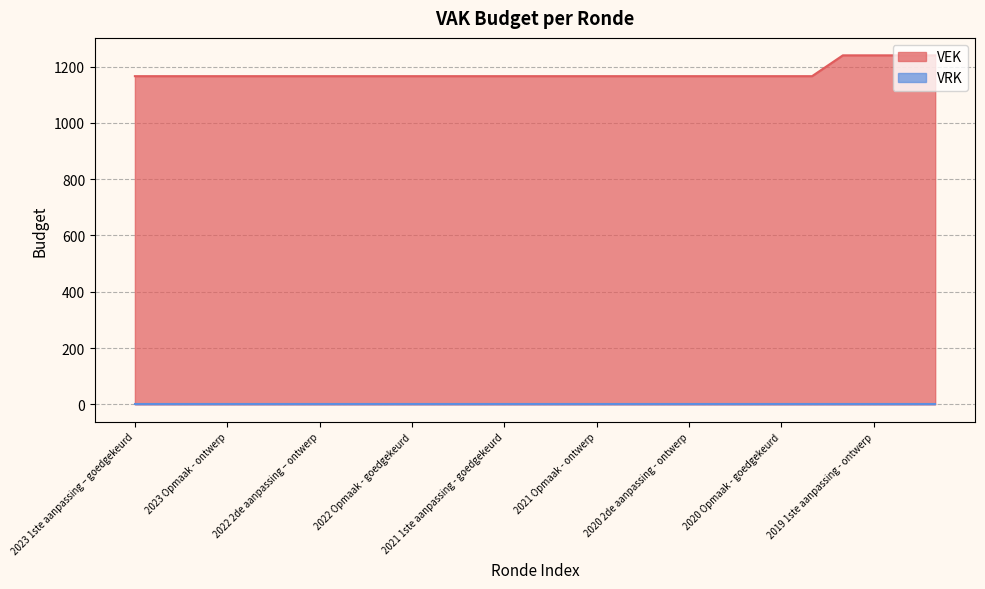

Reading left to right, what are all the values shown in this chart?

2023 1ste aanpassing – goedgekeurd=1166	2023 1ste aanpassing – ontwerp=1166	2023 Opmaak – goedgekeurd=1166	2023 Opmaak - ontwerp=1166	2022 uitvoering=1166	2022 2de aanpassing – goedgekeurd=1166	2022 2de aanpassing – ontwerp=1166	2022 1ste aanpassing – goedgekeurd=1166	2022 1ste aanpassing – ontwerp=1166	2022 Opmaak - goedgekeurd=1166	2022 Opmaak - ontwerp=1166	2021 uitvoering=1166	2021 1ste aanpassing - goedgekeurd=1166	2021 1ste aanpassing – ontwerp=1166	2021 Opmaak - goedgekeurd=1166	2021 Opmaak - ontwerp=1166	2020 uitvoering=1166	2020 2de aanpassing - goedgekeurd=1166	2020 2de aanpassing - ontwerp=1166	2020 1ste aanpassing - goedgekeurd=1166	2020 1ste aanpassing – ontwerp=1166	2020 Opmaak - goedgekeurd=1166	2020 Opmaak - ontwerp=1166	2019 1ste aanpassing – goedgekeurd=1240	2019 1ste aanpassing - ontwerp=1240	2019 opmaak - goedgekeurd=1240	2019 opmaak - ontwerp=1240